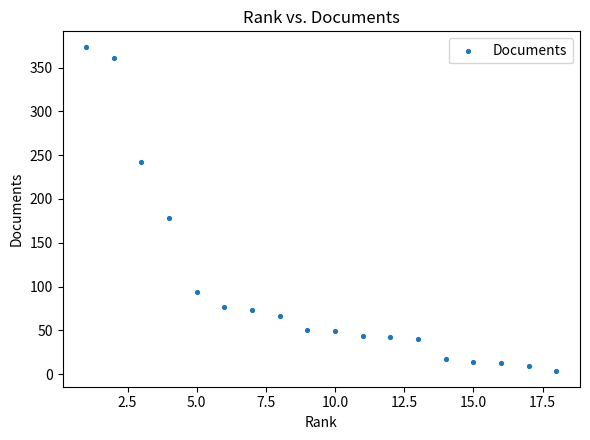

What is the range of X values (max minus min)?

17